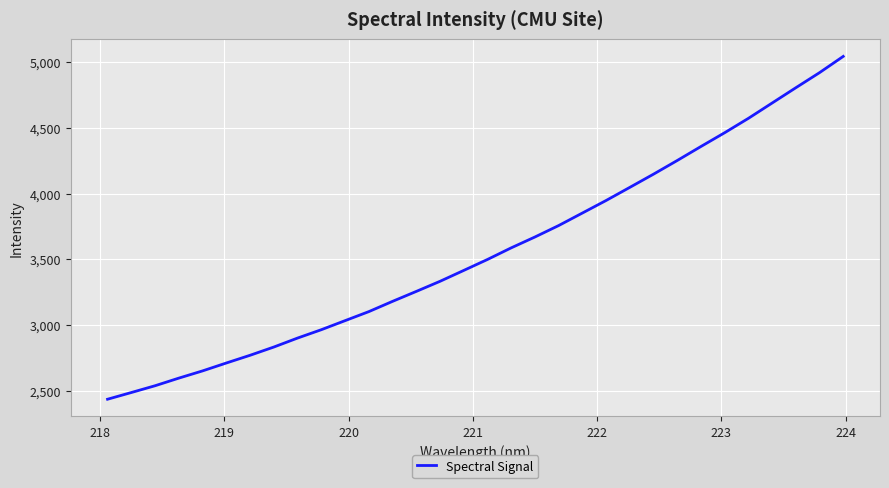

What is the difference between the maximum and minimum values?

2604.9